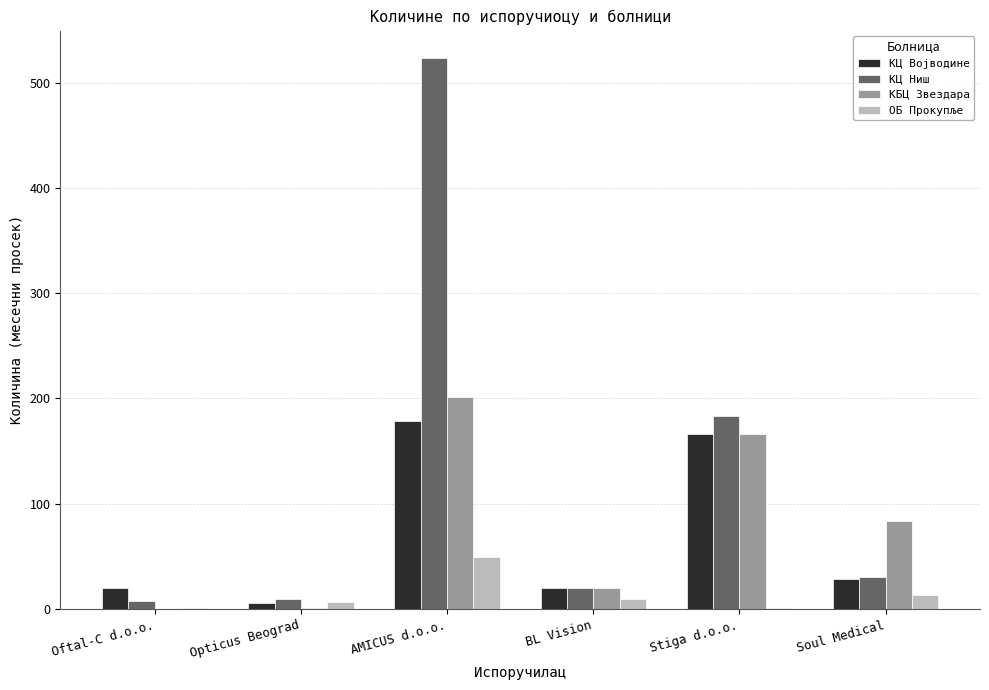

The КЦ Војводине series shows 240.4 at Stiga d.o.o.. True or false?

False